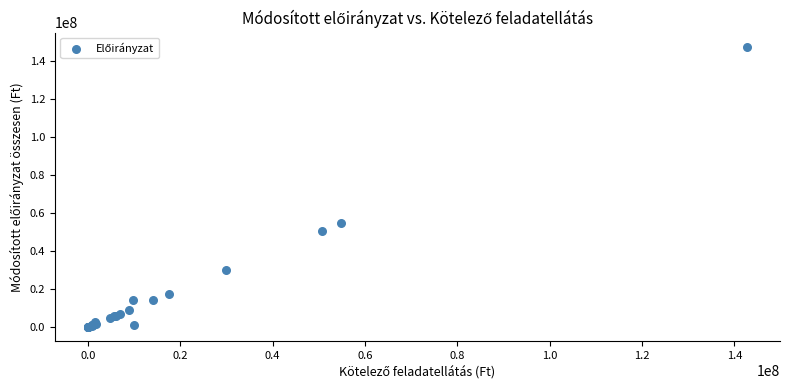

What Y value in the scatter plot is closest to 73796567?

54840532